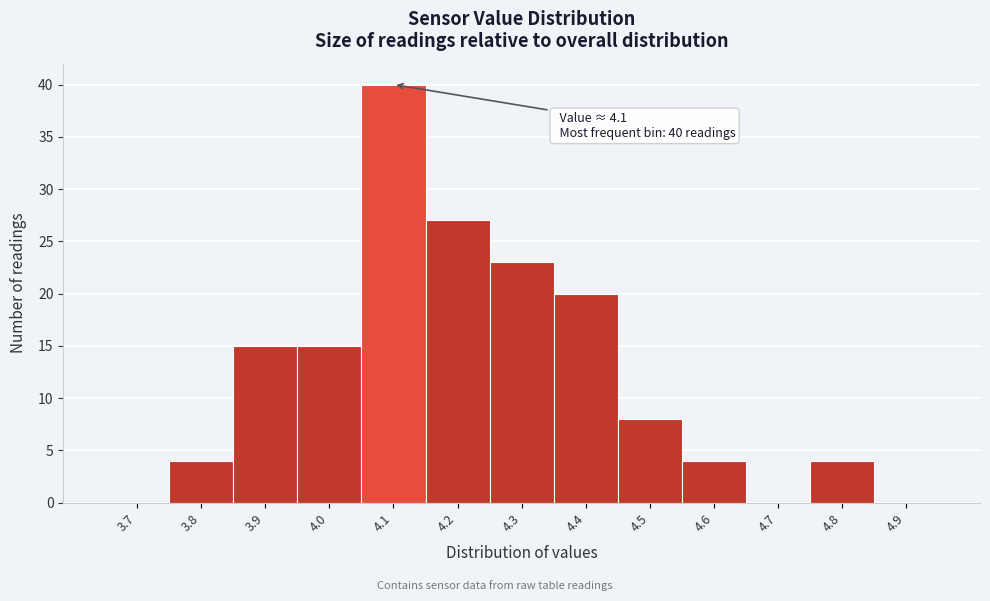

Reading left to right, transcribe all the data shown in this chart.

3.7=0	3.8=4	3.9=15	4.0=15	4.1=40	4.2=27	4.3=23	4.4=20	4.5=8	4.6=4	4.7=0	4.8=4	4.9=0